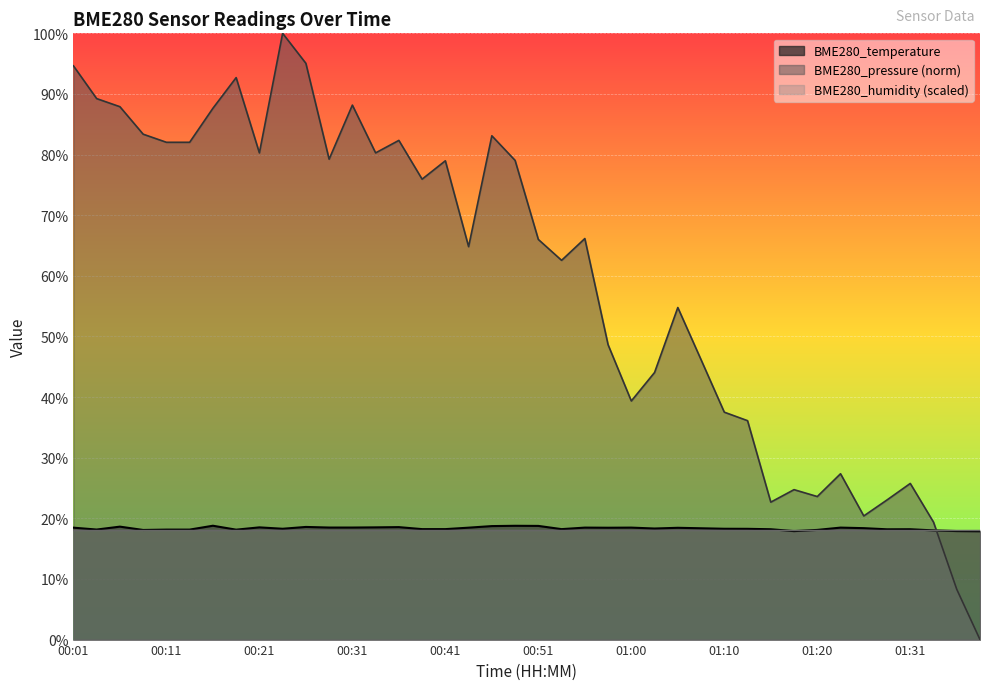

What is the difference between the maximum and minimum values?

0.9